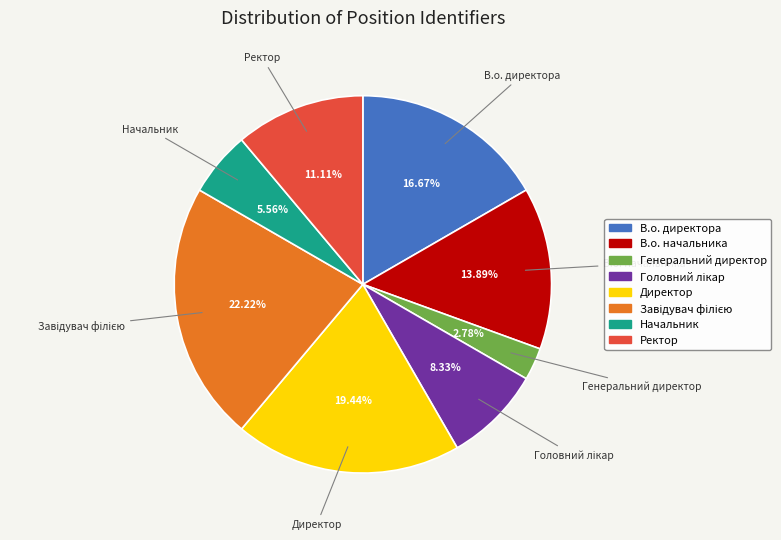

Does В.о. директора represent more than half of the total?

No